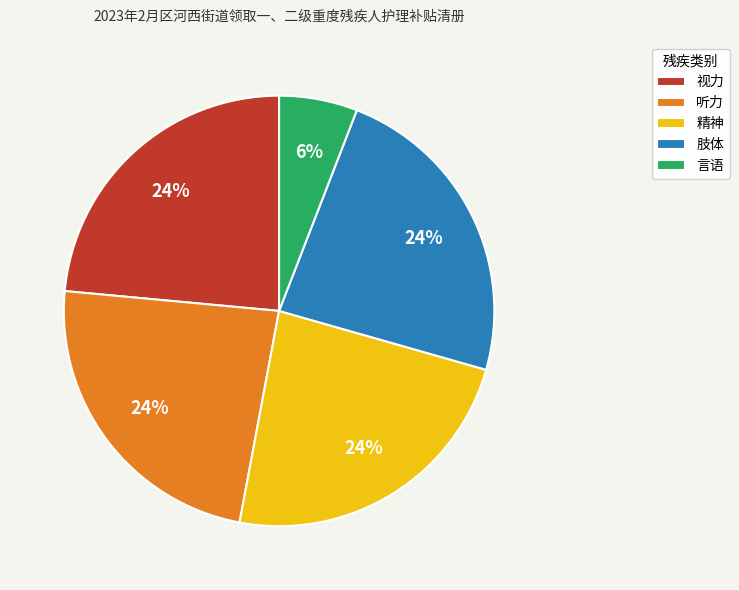

Count the number of slices in the pie.

5